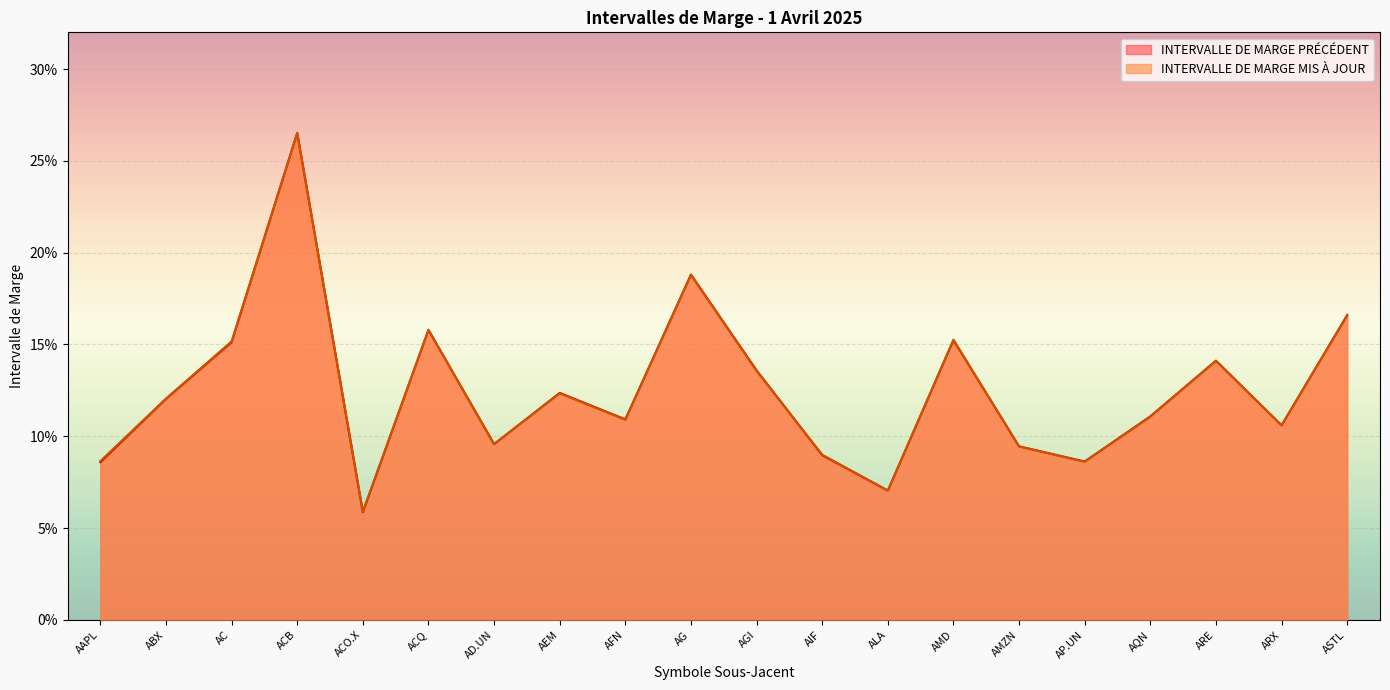

Is it true that INTERVALLE DE MARGE MIS À JOUR equals 0.2 at AEM?

False